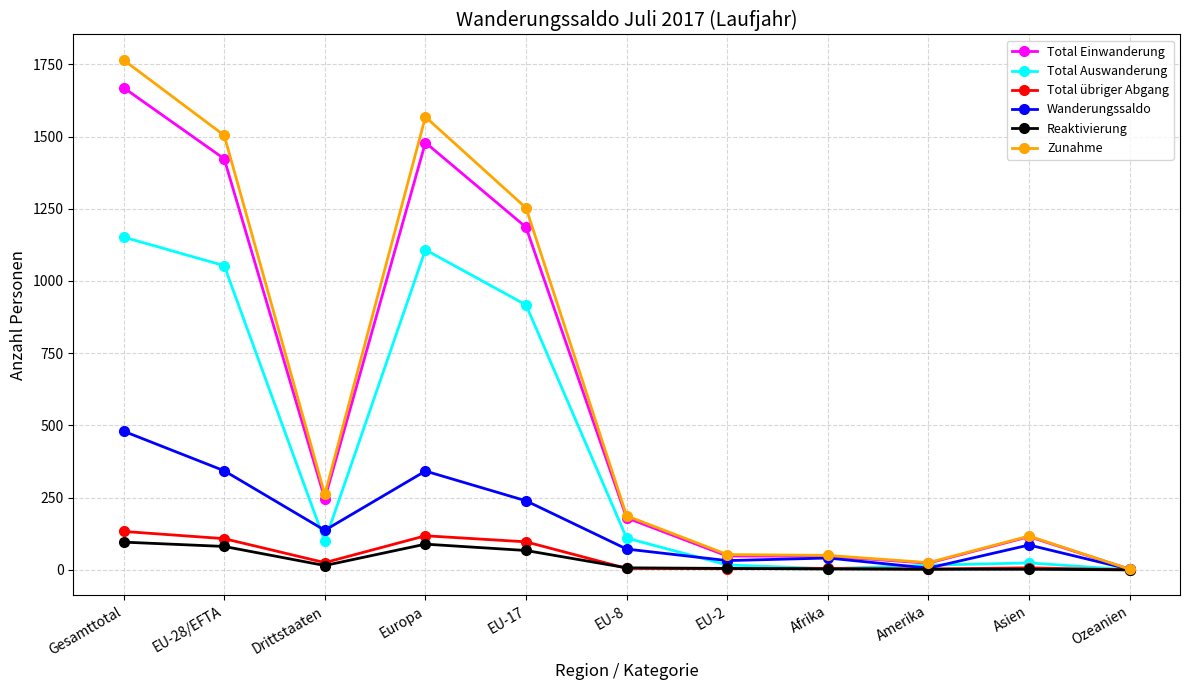

What are all the series names shown in the legend?

Total Einwanderung, Total Auswanderung, Total übriger Abgang, Wanderungssaldo, Reaktivierung, Zunahme